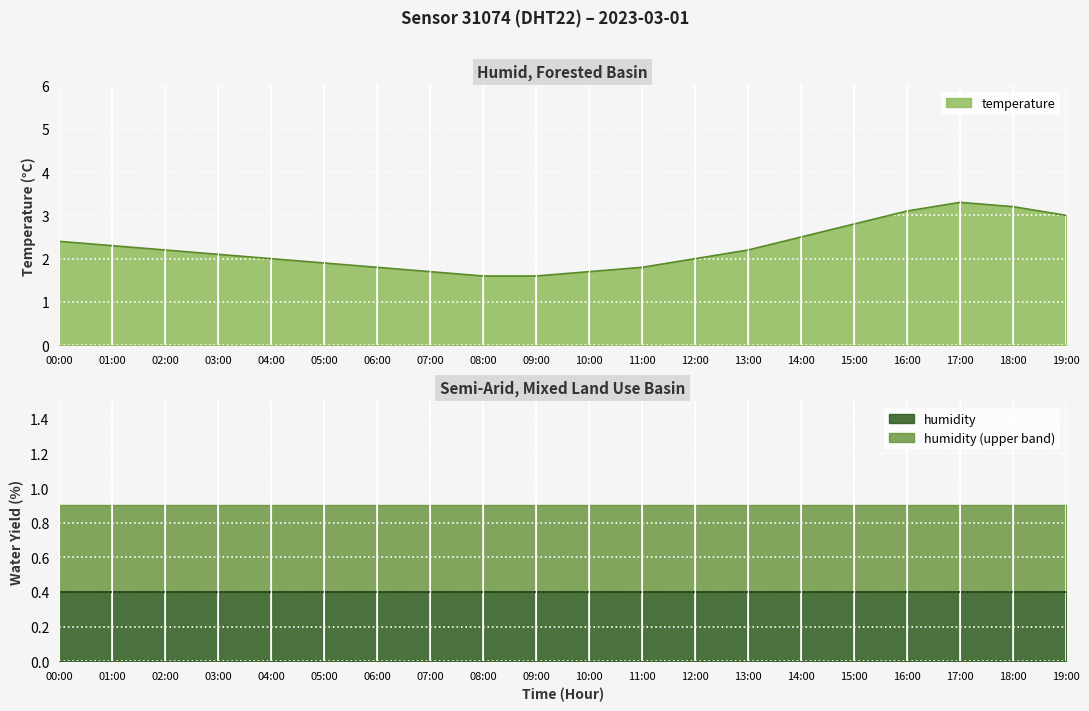

How many data points are less than 2?

7